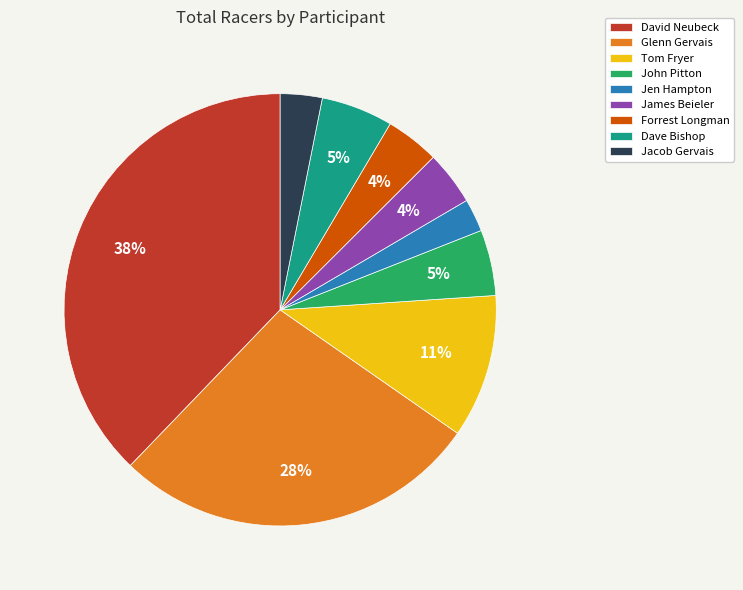

To the nearest percent, what portion does Jacob Gervais represent?

3%